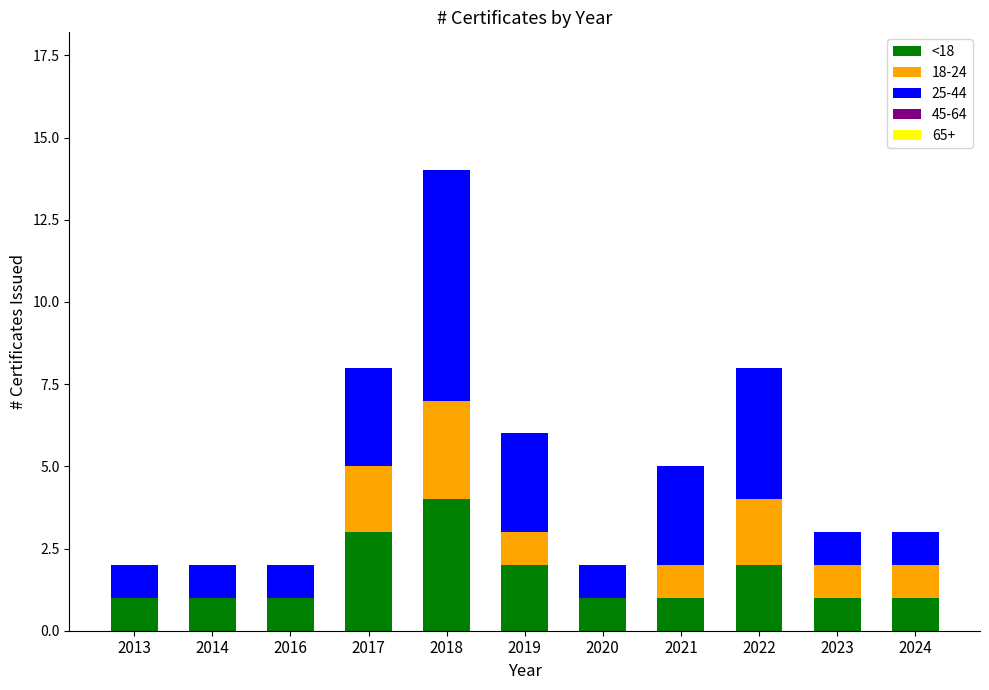

At which label does <18 reach its peak?

2018